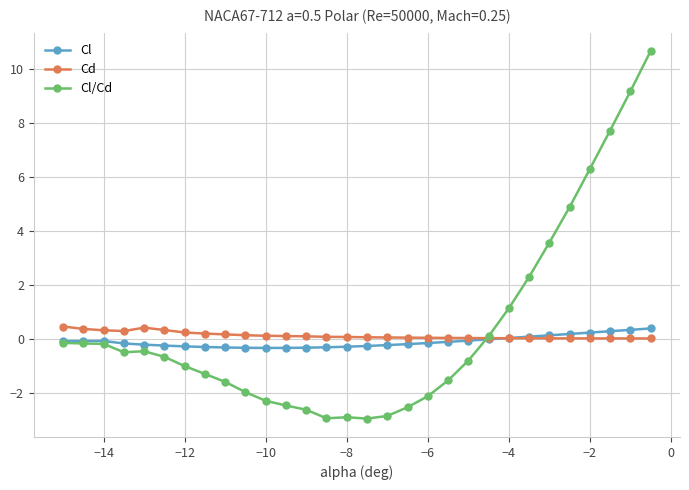

What is the average value of the Cd series?

0.1